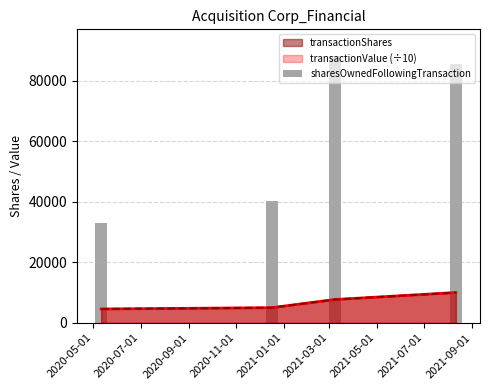

What is the label of the 4th bar from the right?

2020-05-01